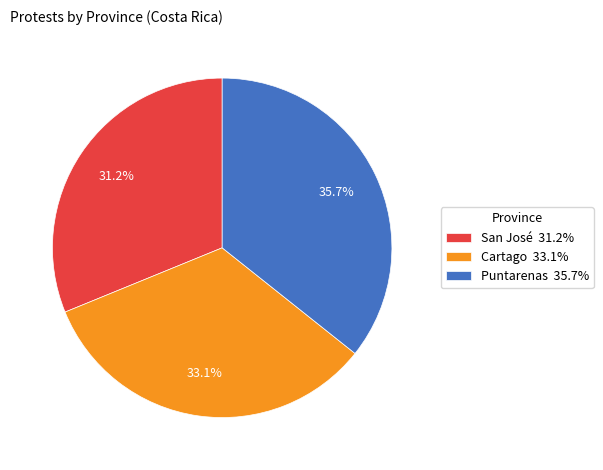

How many segments does this pie chart have?

3